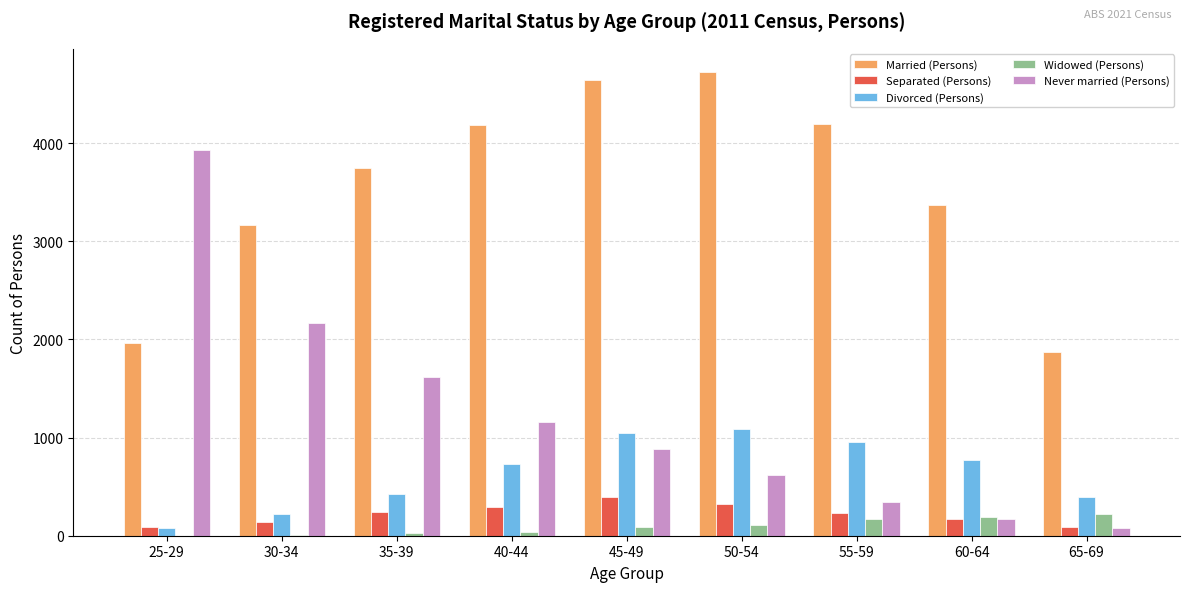

Is the value of Divorced (Persons) at 40-44 greater than the value of Married (Persons) at 50-54?

No